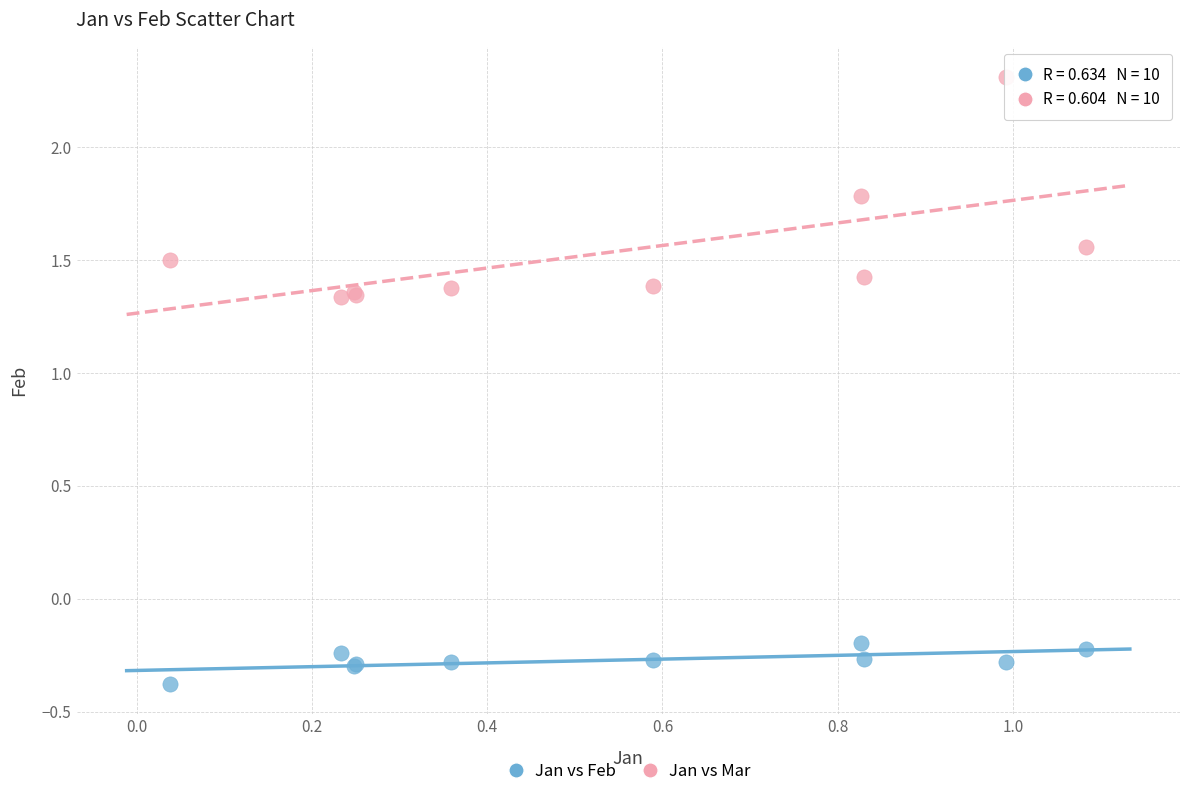

Which series contains the highest Y value?

Jan vs Mar